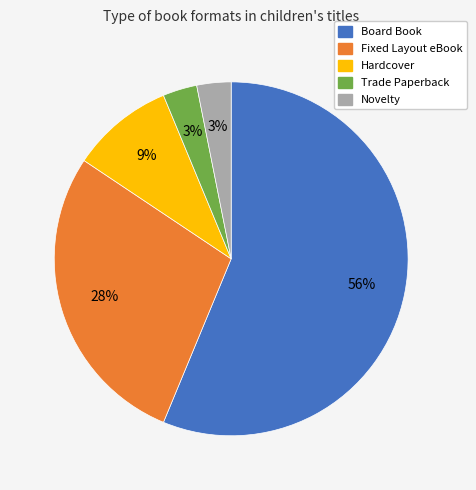

What percentage is the Trade Paperback slice, to the nearest percent?

3%